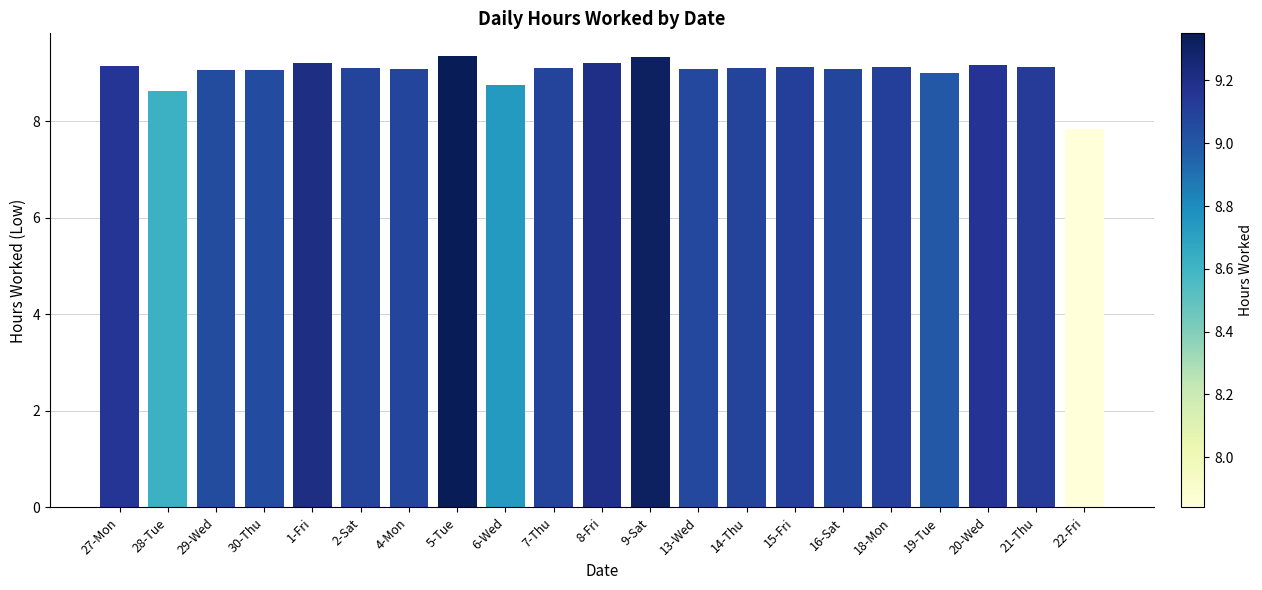

What is the smallest value displayed?

7.8